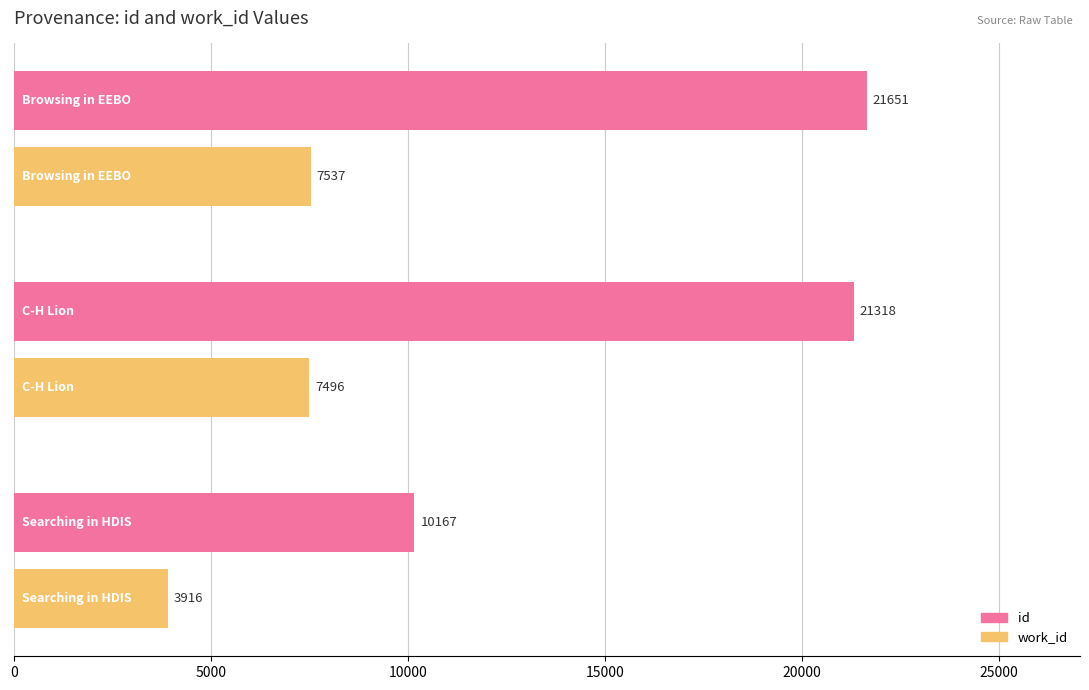

Count the number of categories in the chart.

3